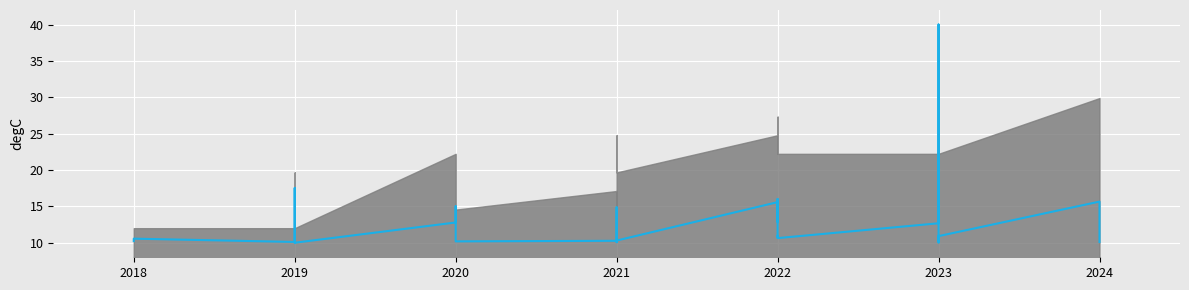

Is it true that the value at 2022 is 10.6?

True